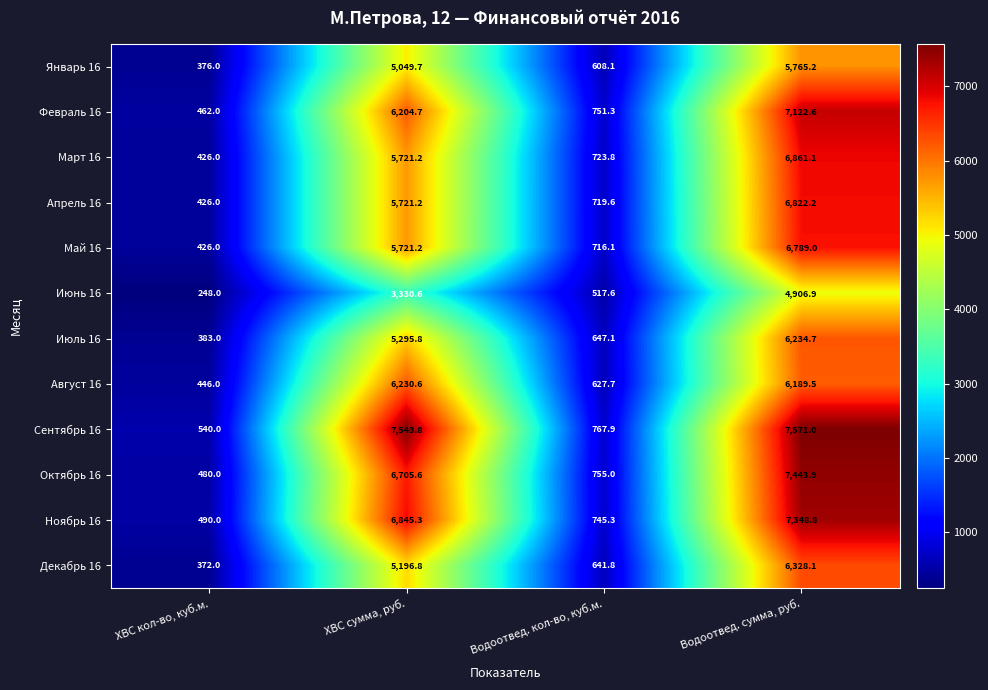

What is the sum of all Январь 16 values?

11799.0